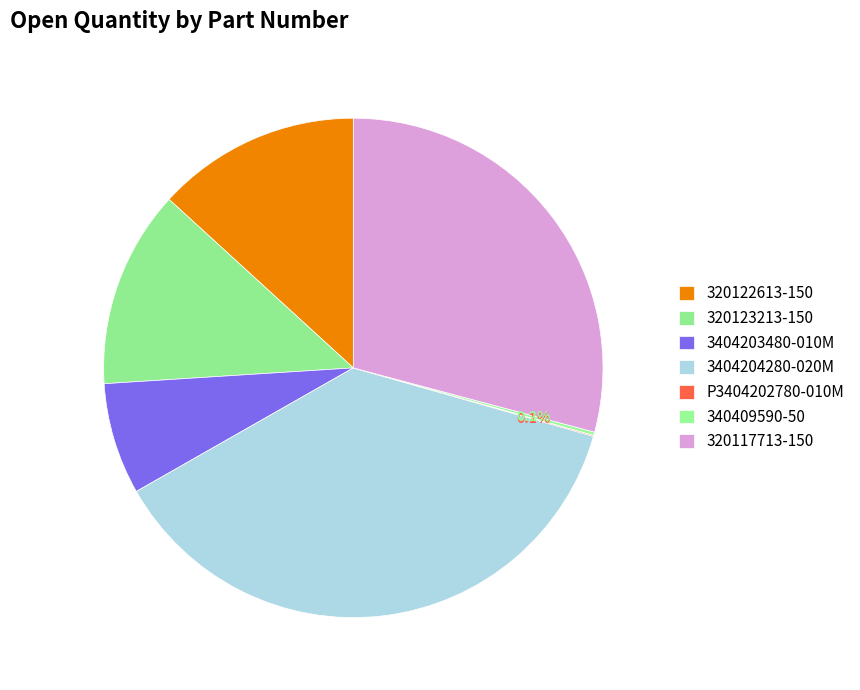

Which has a higher value, P3404202780-010M or 320117713-150?

320117713-150